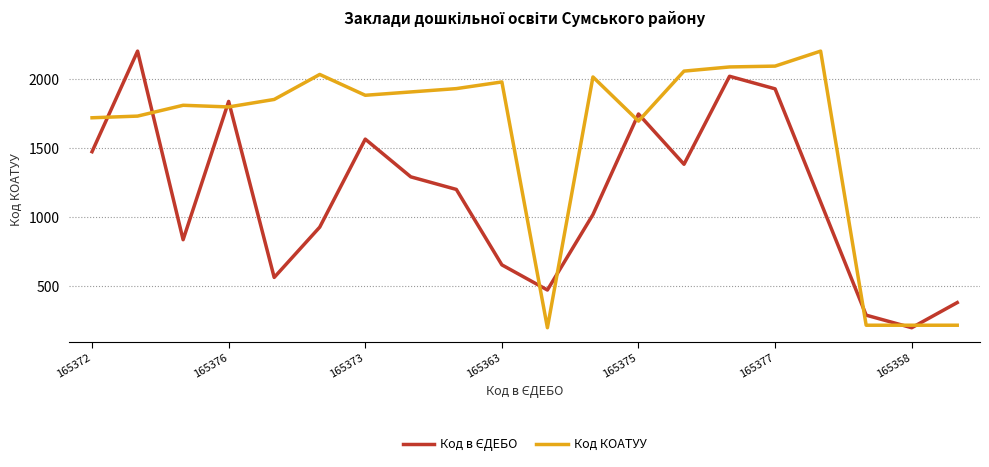

Which series has the largest total across all categories?

Код КОАТУУ